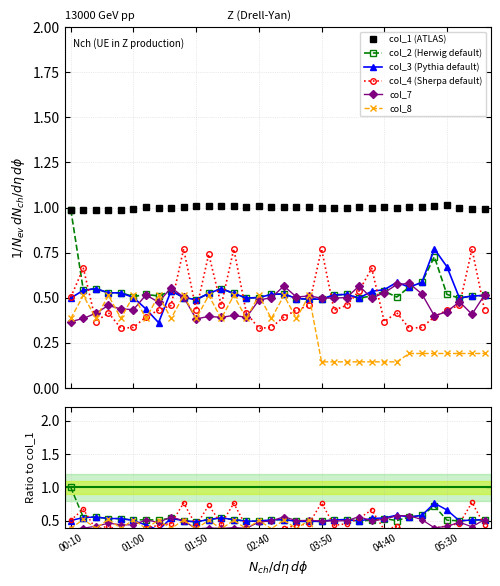

Which category has the lowest value in the col_3 series?

01:20